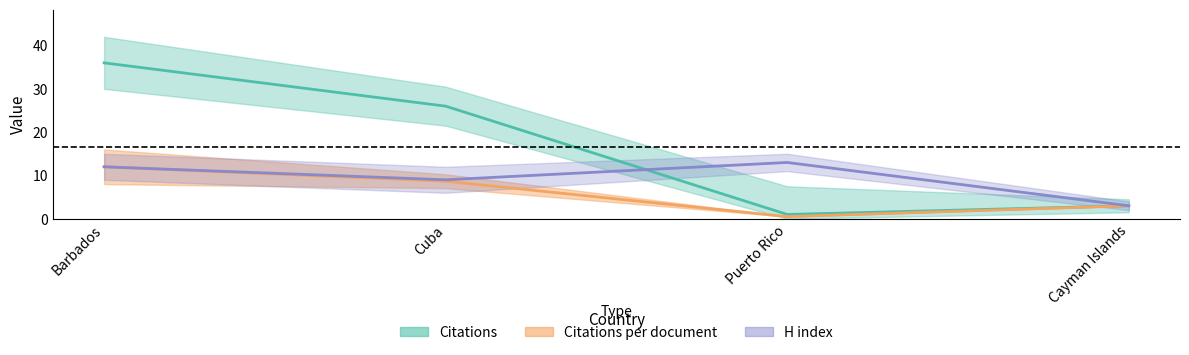

What is the value of the Citations point at the 4th from the left?

3.0